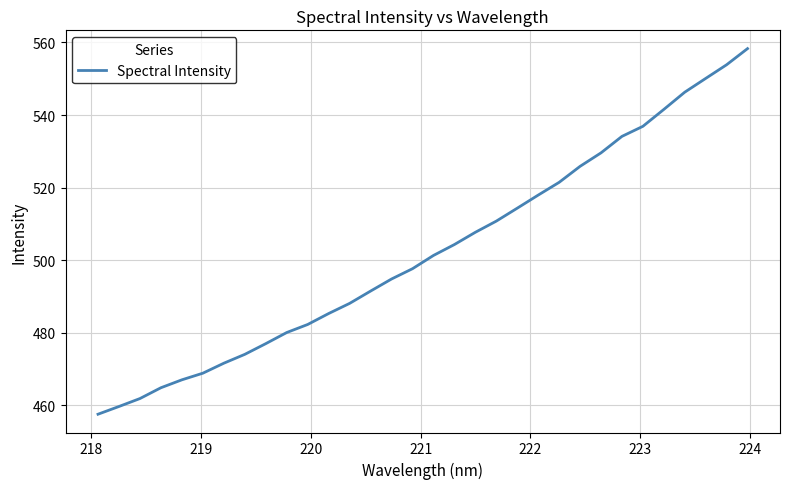

What is the maximum value shown in the chart?

558.3